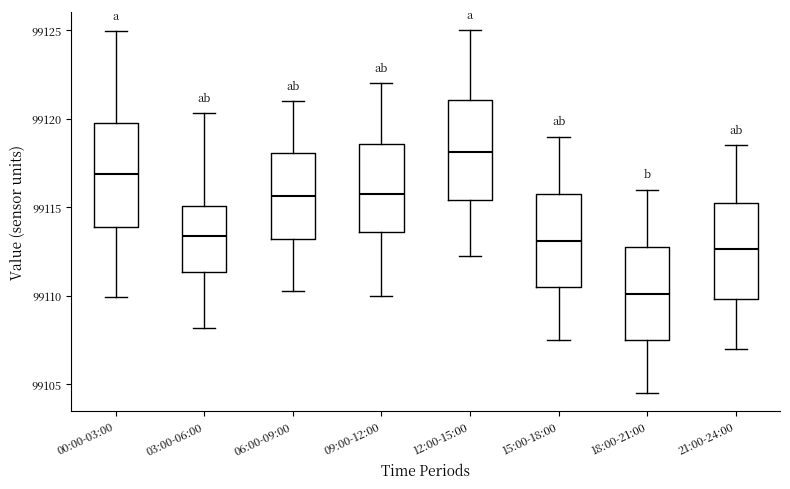

Where does the median line of the box for 09:00-12:00 sit on the y-axis? The values are not printed on the chart, so give them approximately, as read against the axis.

99116.0